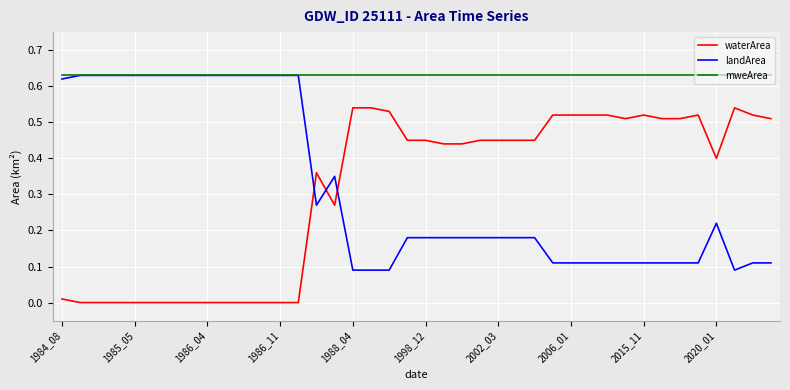

After their last crossing, which series has the higher values: landArea or waterArea?

waterArea